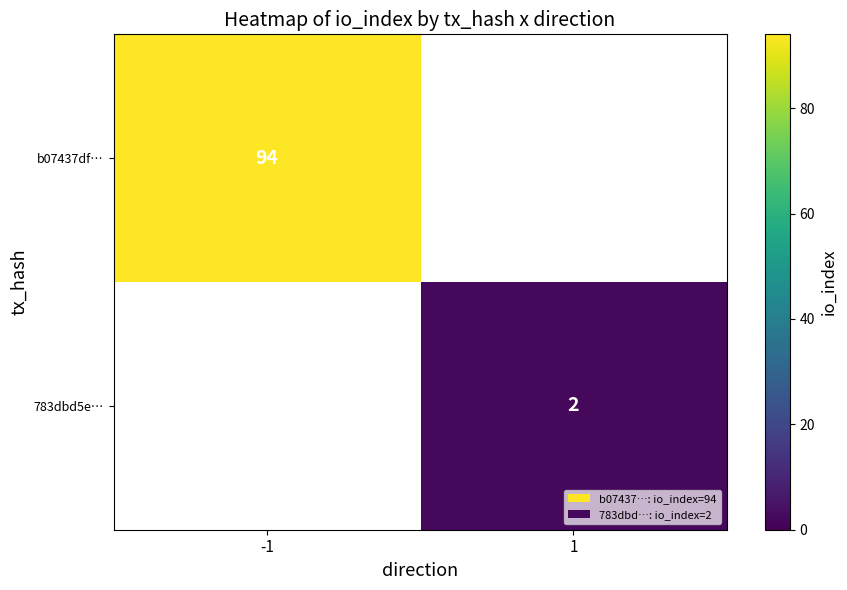

Is it true that b07437df… equals 94 at -1?

True